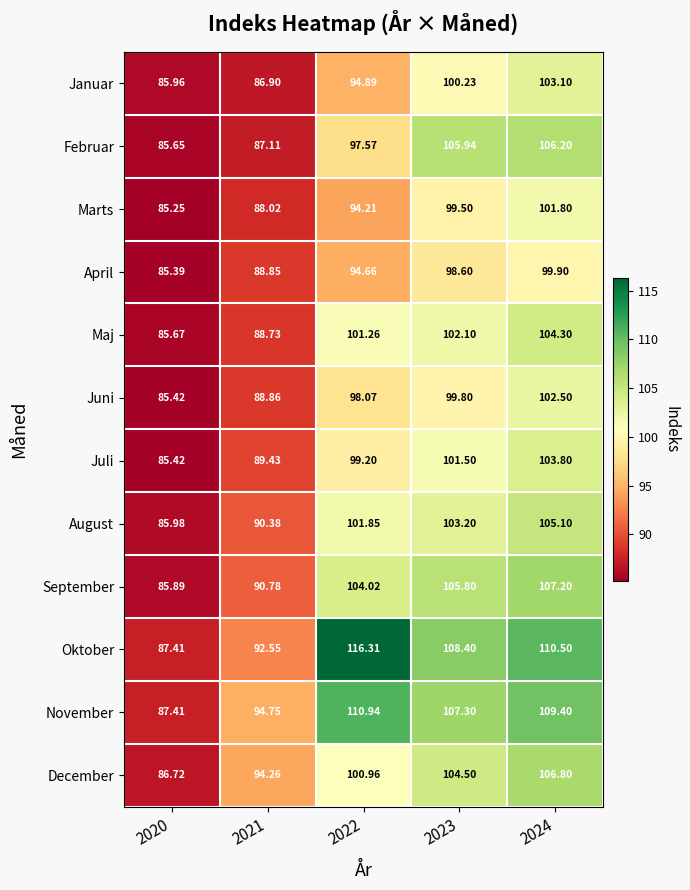

Rank the series at 2021 from highest to lowest value.

November, December, Oktober, September, August, Juli, Juni, April, Maj, Marts, Februar, Januar